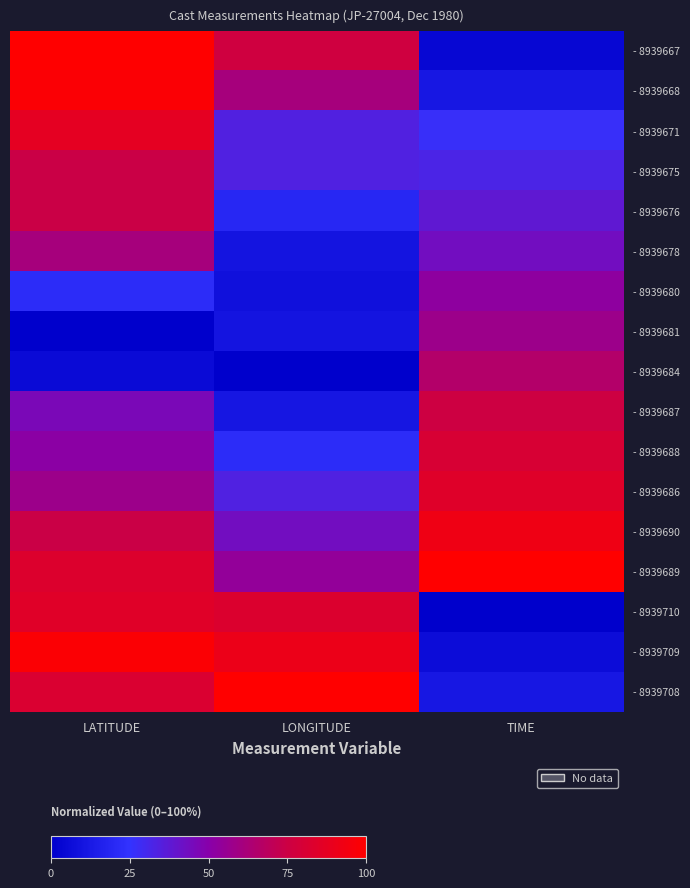

How many series are shown in this chart?

17